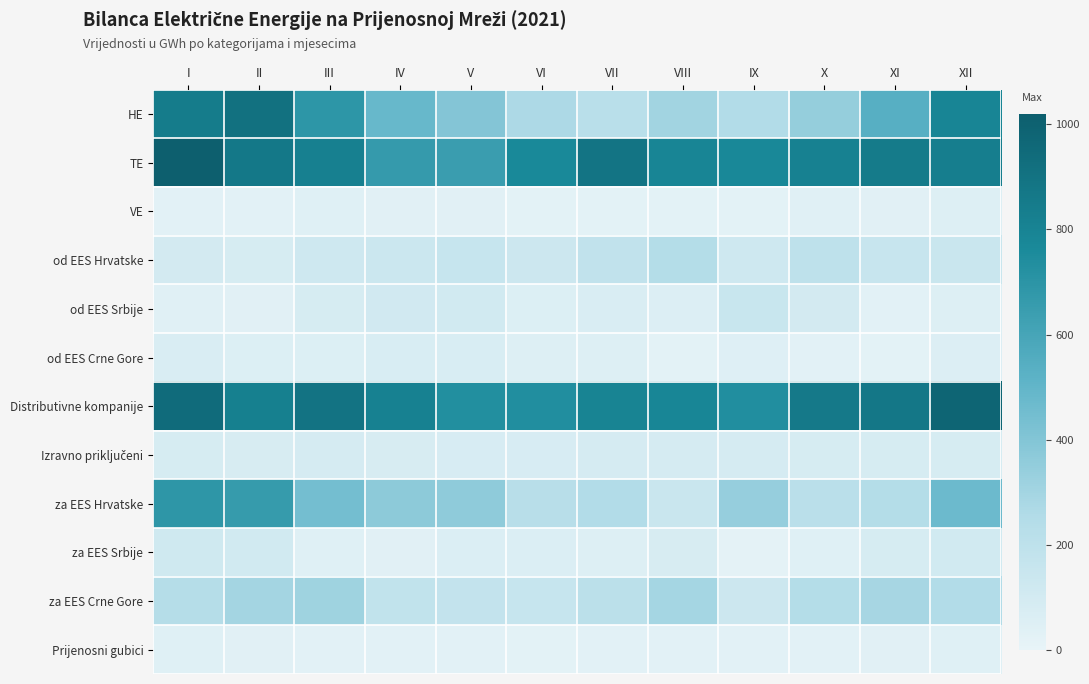

Between III and IX, which series saw the biggest shift?

HE